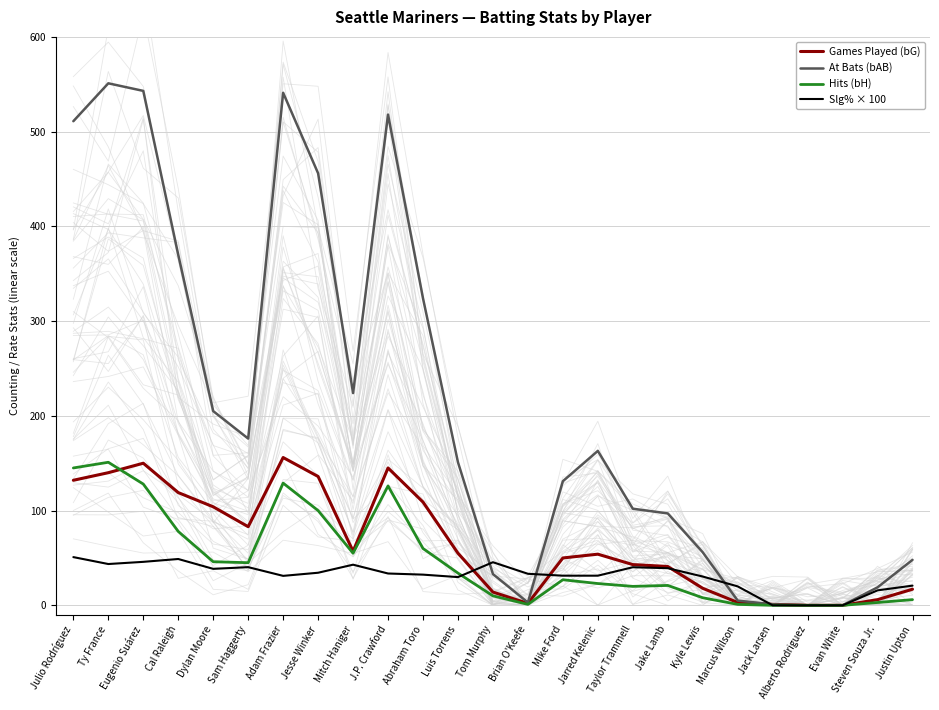

What is the difference between the maximum and minimum values in the Hits (bH) series?

151.0